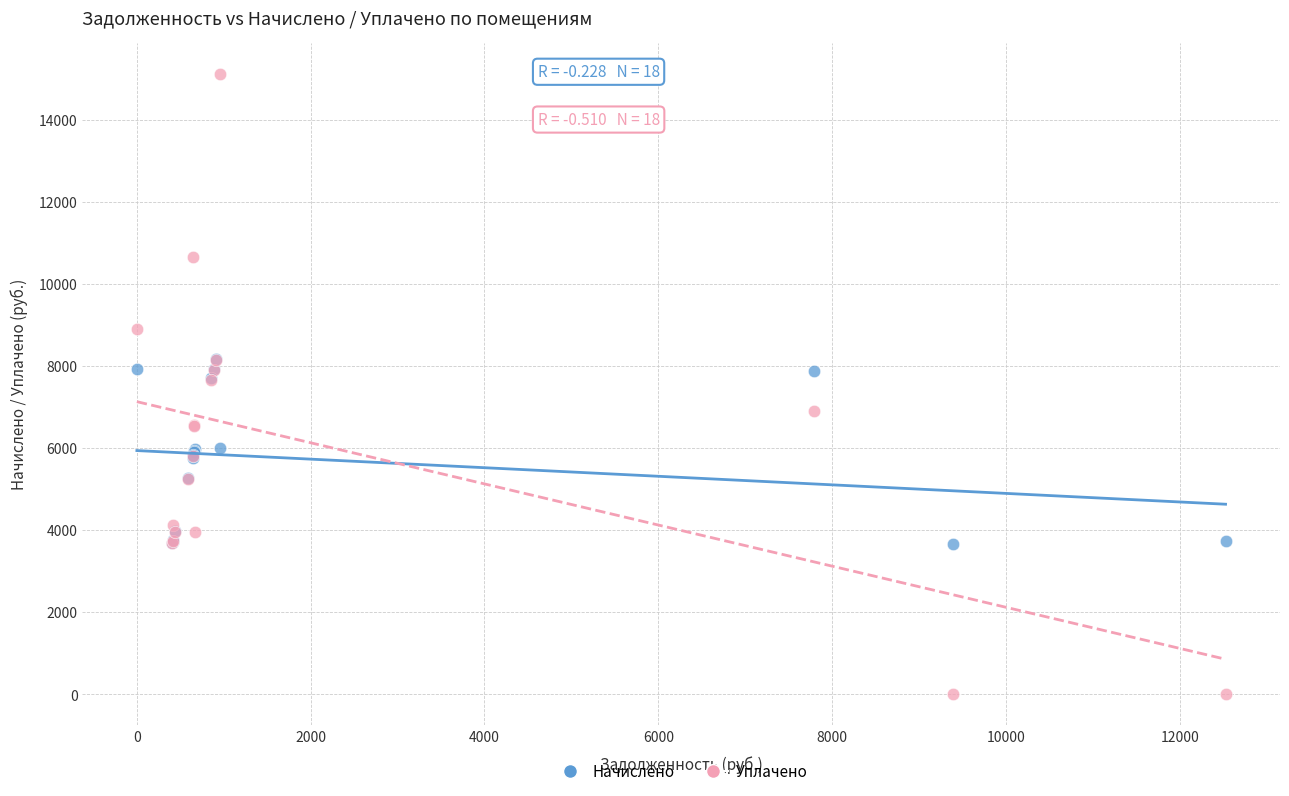

What are all the series names shown in the legend?

Начислено, Уплачено